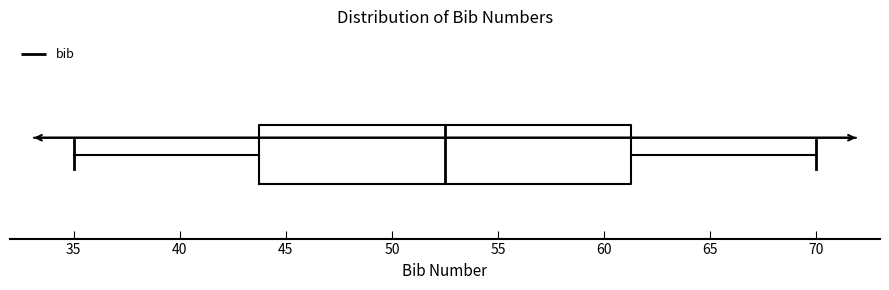

Where is the right edge of the box on the x-axis? The values are not printed on the chart, so give them approximately, as read against the axis.

61.5